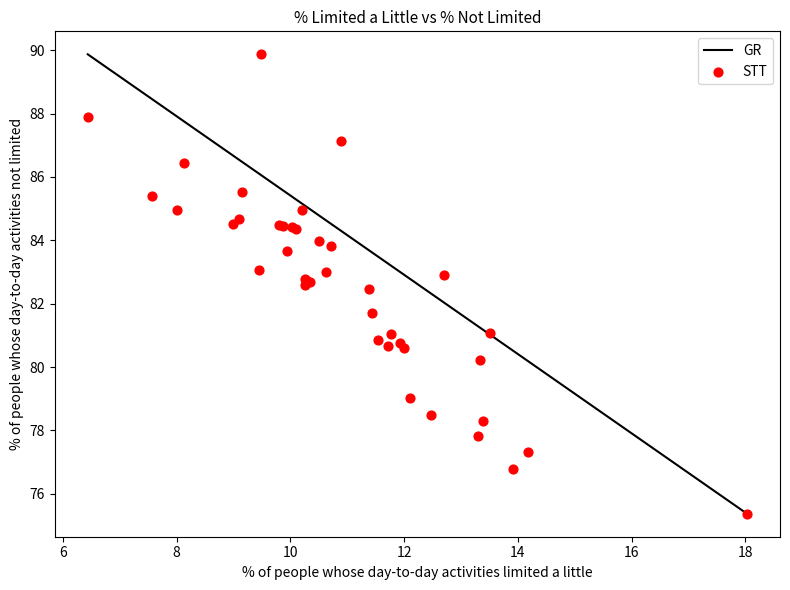

What Y value in the scatter plot is closest to 82?

81.7